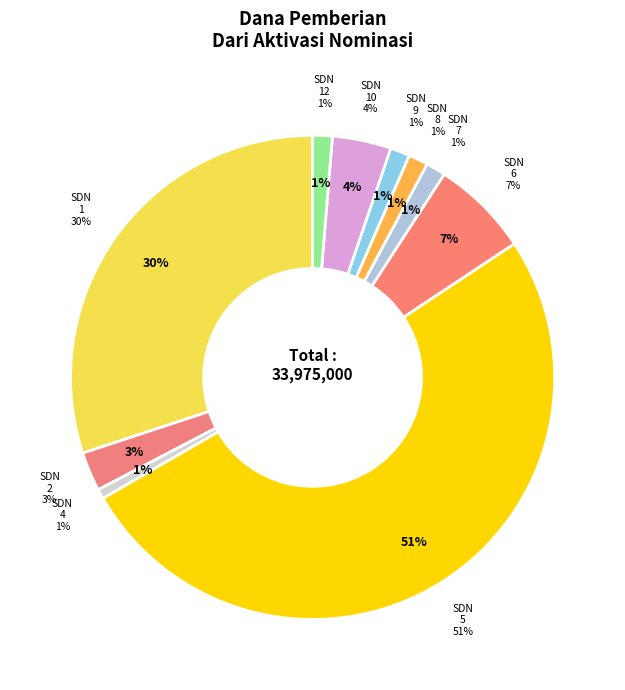

Is it true that SDN 11 KIKIM BARAT is 1% of the pie?

False